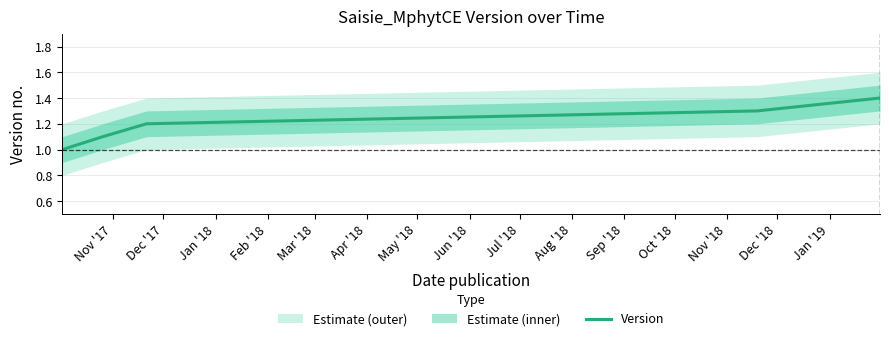

What is the highest value of the Version series?

1.4